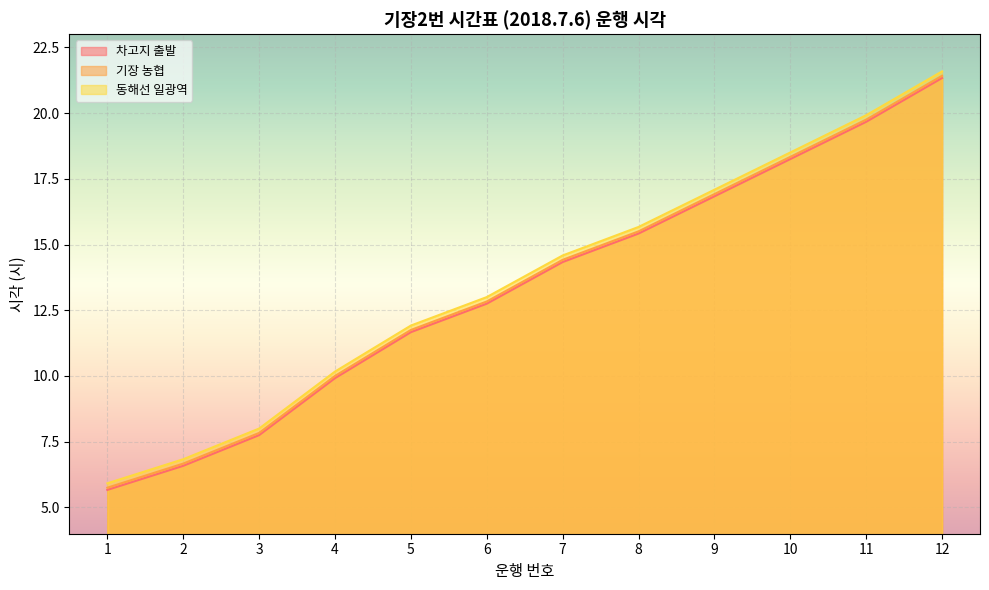

Reading left to right, what are all the values shown in this chart?

차고지 출발: 5.7	6.6	7.8	9.9	11.7	12.8	14.3	15.4	16.8	18.2	19.7	21.3
기장 농협: 5.8	6.7	7.8	10.0	11.8	12.8	14.4	15.5	16.9	18.3	19.8	21.4
동해선 일광역: 5.9	6.8	8.0	10.2	11.9	13.0	14.6	15.7	17.1	18.5	19.9	21.6